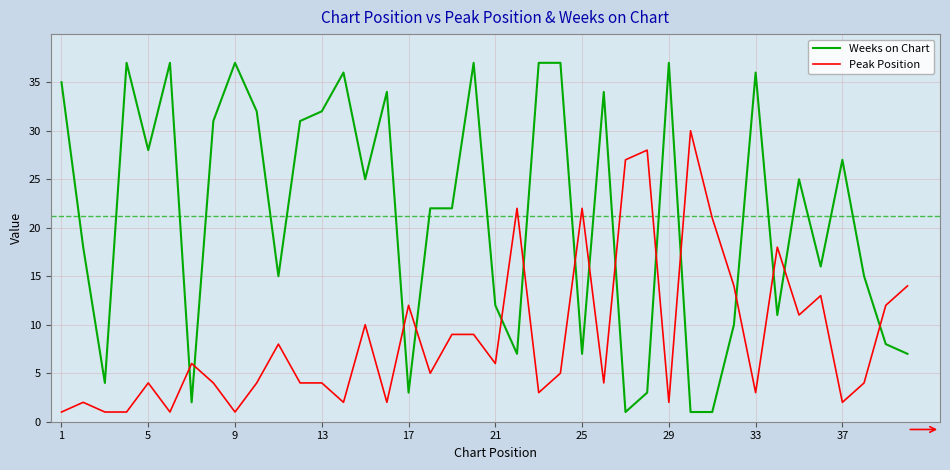

True or false: Weeks on Chart and Peak Position cross at least once.

True